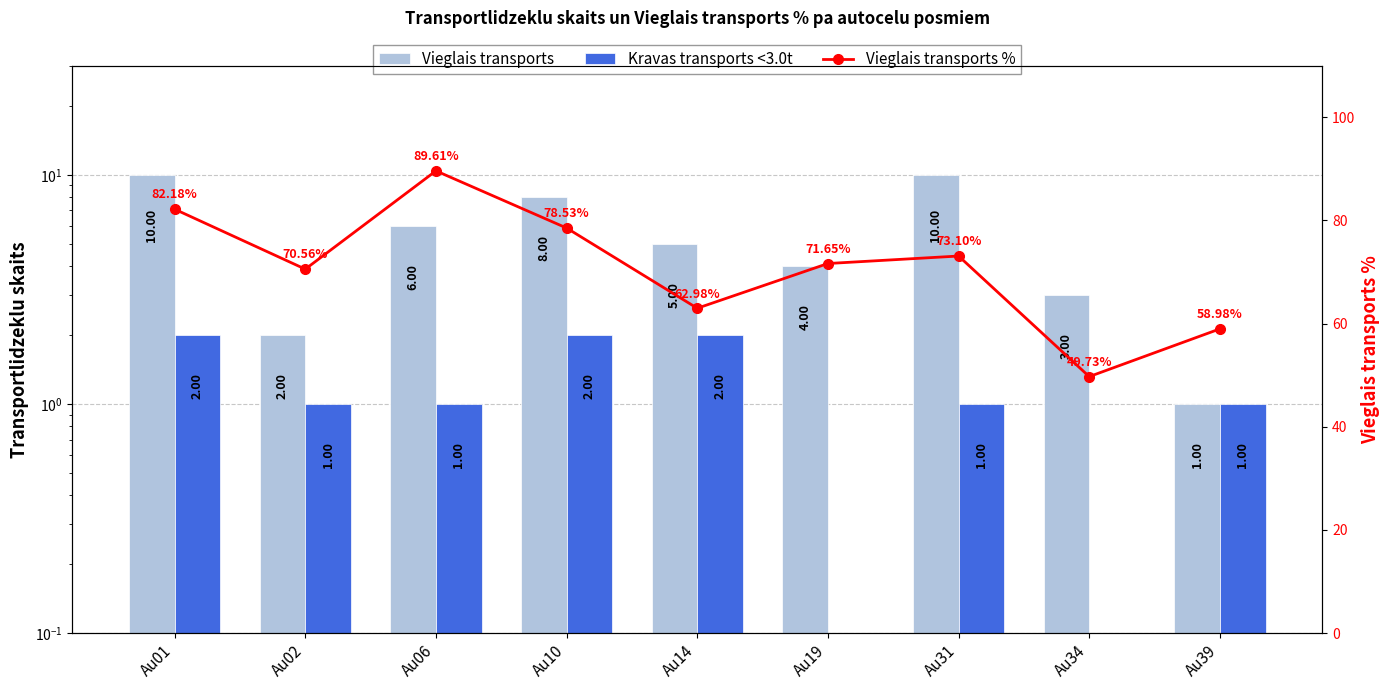

Reading right to left, list all the values displayed in this chart.

Vieglais transports: Au39=1.0	Au34=3.0	Au31=10.0	Au19=4.0	Au14=5.0	Au10=8.0	Au06=6.0	Au02=2.0	Au01=10.0
Kravas transports <3.0t: Au39=1.0	Au34=0.0	Au31=1.0	Au19=0.0	Au14=2.0	Au10=2.0	Au06=1.0	Au02=1.0	Au01=2.0
Vieglais transports %: Au39=59.0	Au34=49.7	Au31=73.1	Au19=71.7	Au14=63.0	Au10=78.5	Au06=89.6	Au02=70.6	Au01=82.2